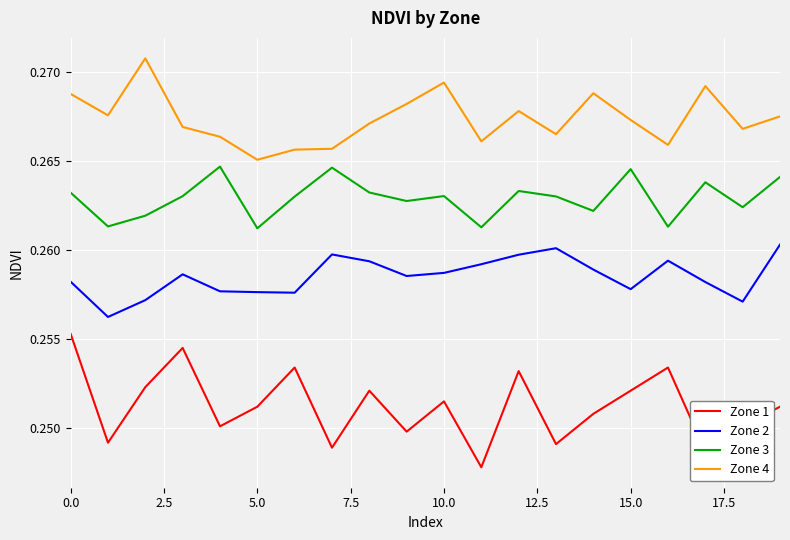

True or false: Zone 4 and Zone 2 cross at least once.

False